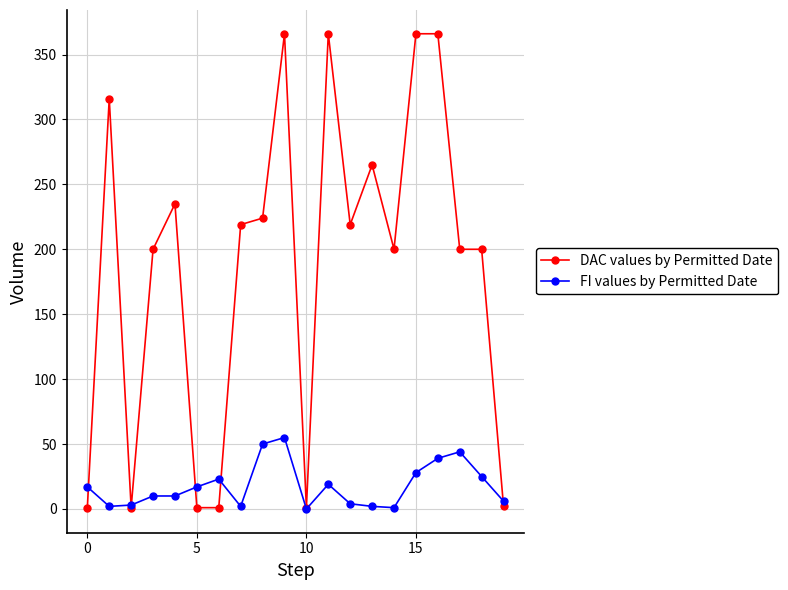

What is the maximum value shown in the chart?

366